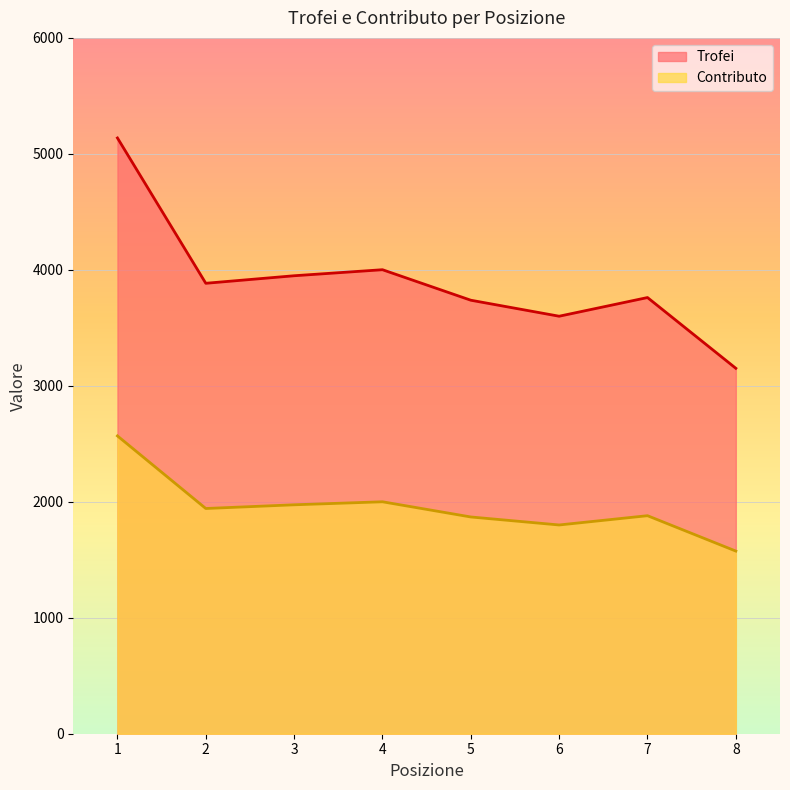

What is the total value across all series at 5?

5607